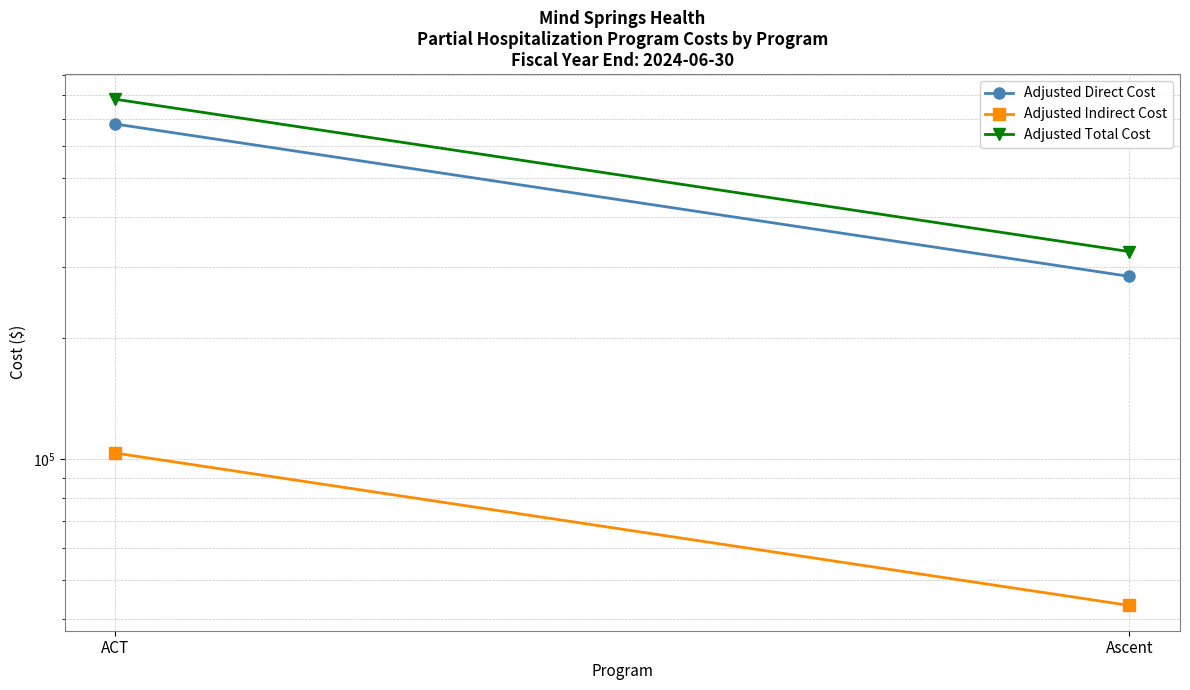

What is the minimum value shown in the chart?

43310.9